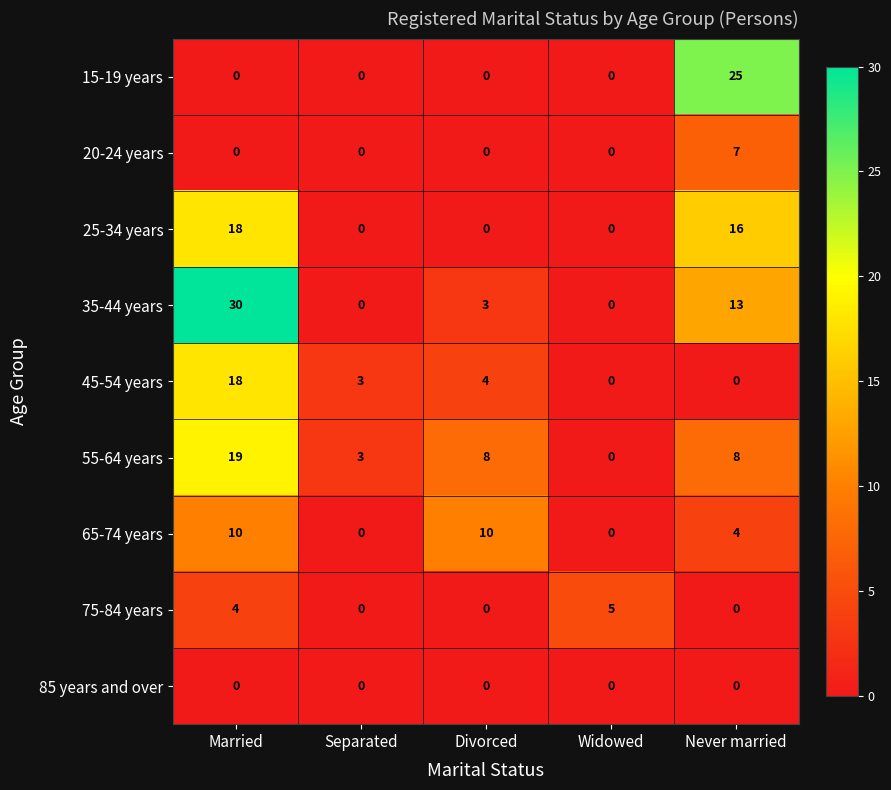

What is the greatest value displayed?

30